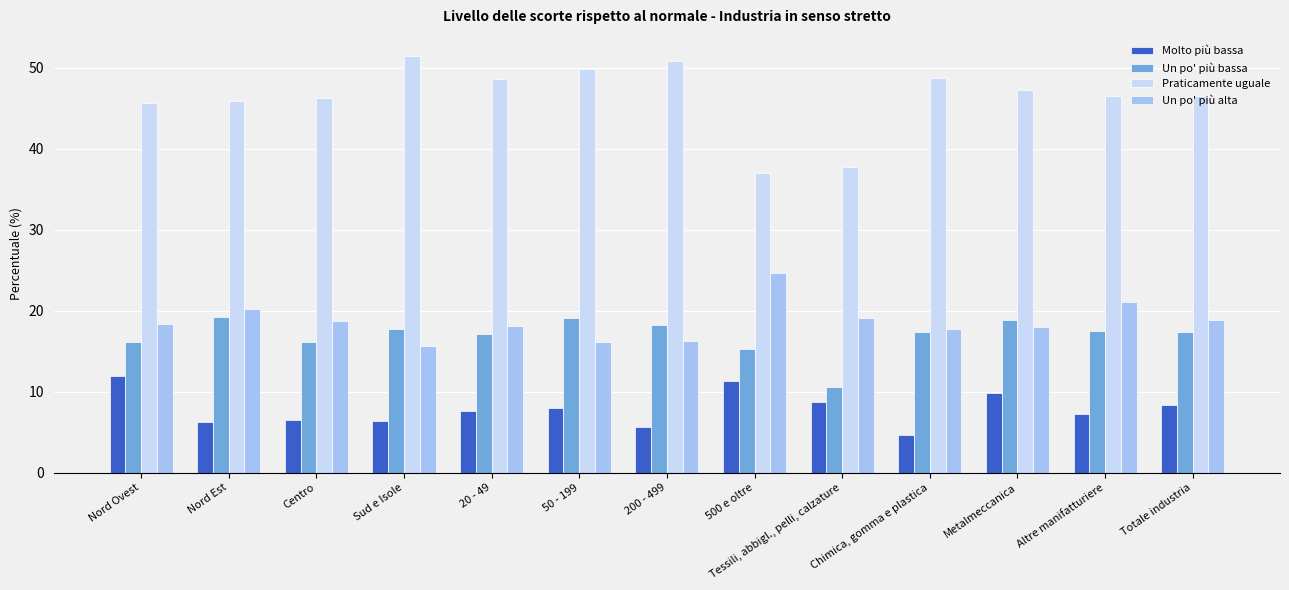

What is the minimum value for Praticamente uguale?

37.0